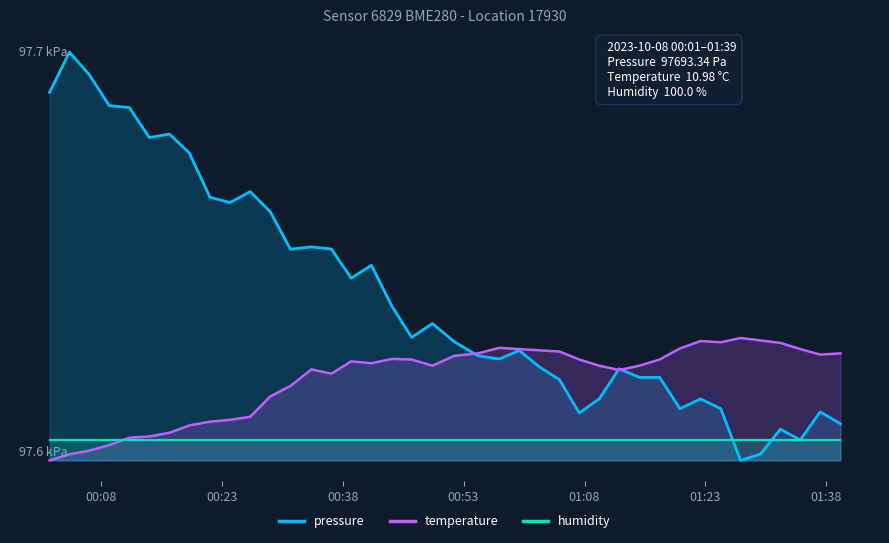

How many lines are shown in the chart?

3